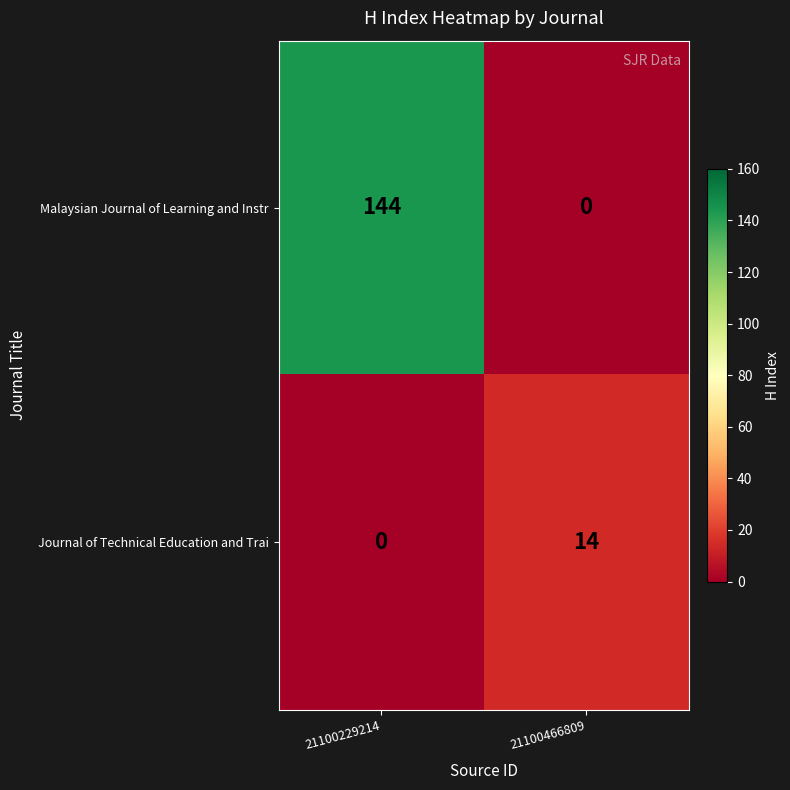

What is the average value of the Malaysian Journal of Learning and Instr series?

72